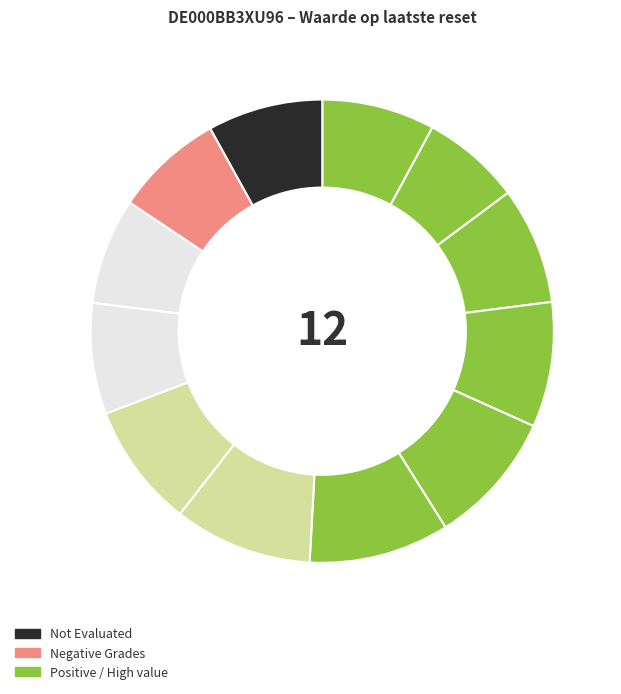

How many segments does this pie chart have?

12